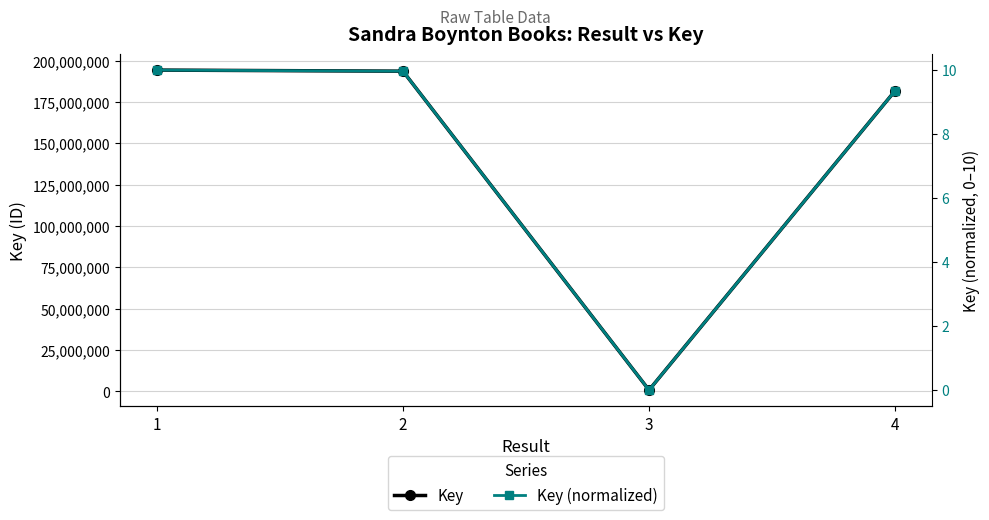

Which series has the largest range (max minus min)?

Key